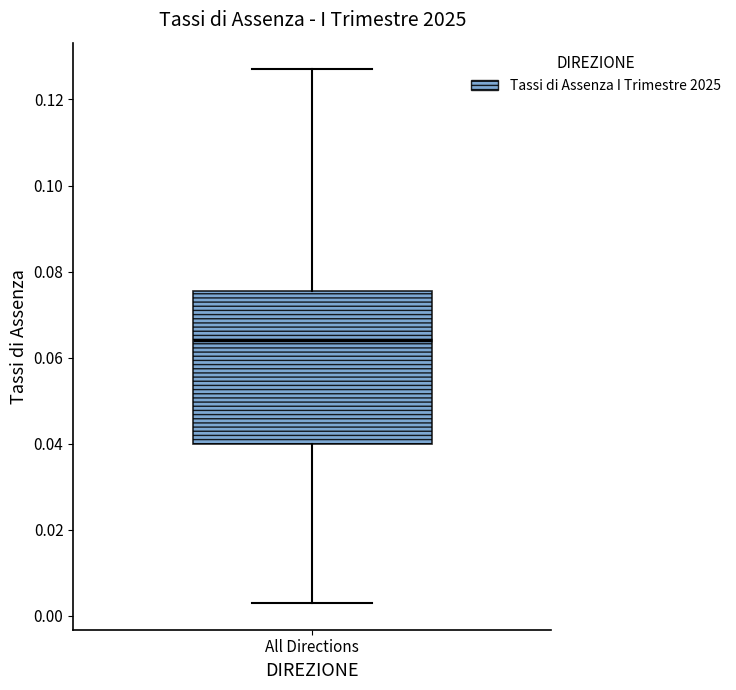

Where does the median line of the box for All Directions sit on the y-axis? The values are not printed on the chart, so give them approximately, as read against the axis.

0.064